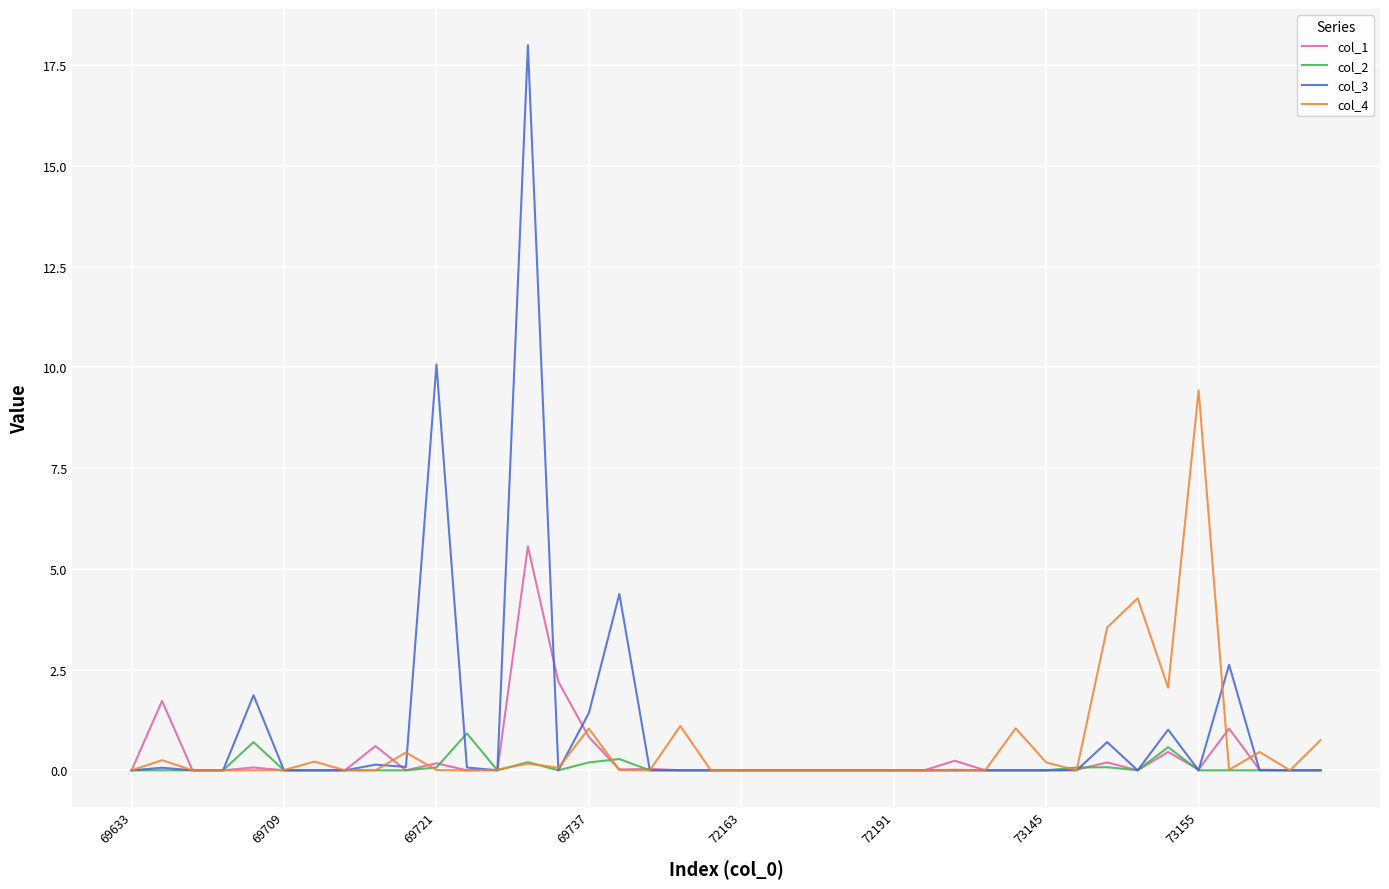

True or false: col_2 and col_4 cross at least once.

True